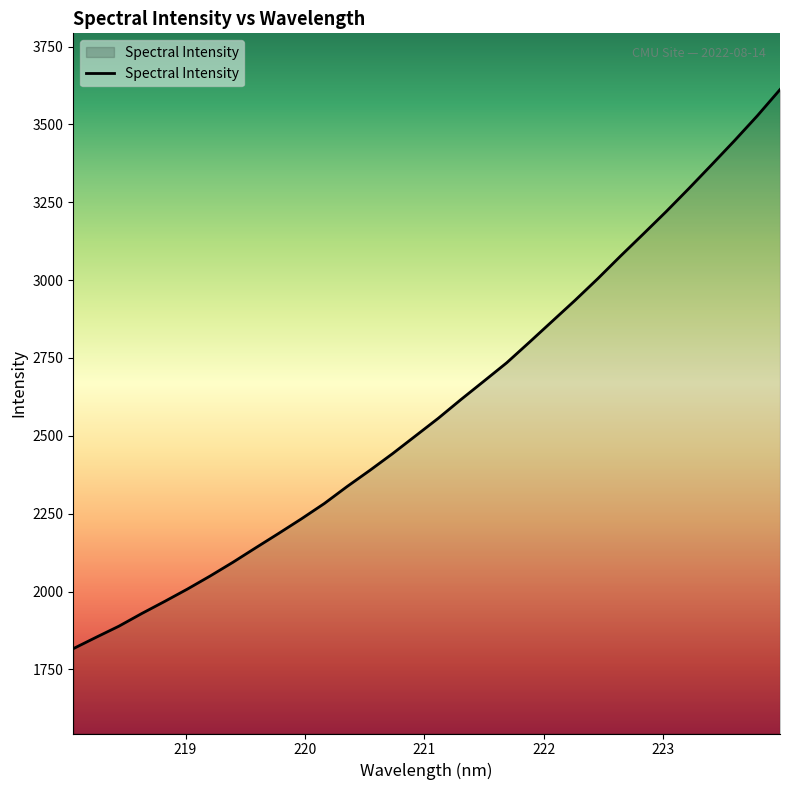

What is the average value?

2594.0